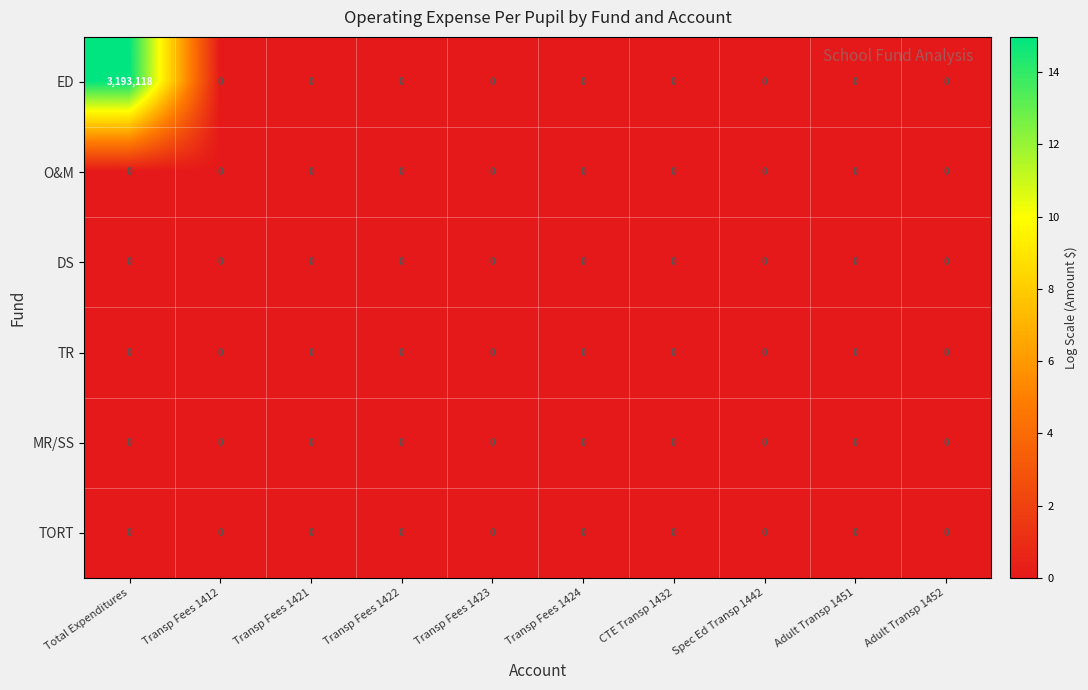

At which category is the sum across all series the highest?

Total Expenditures